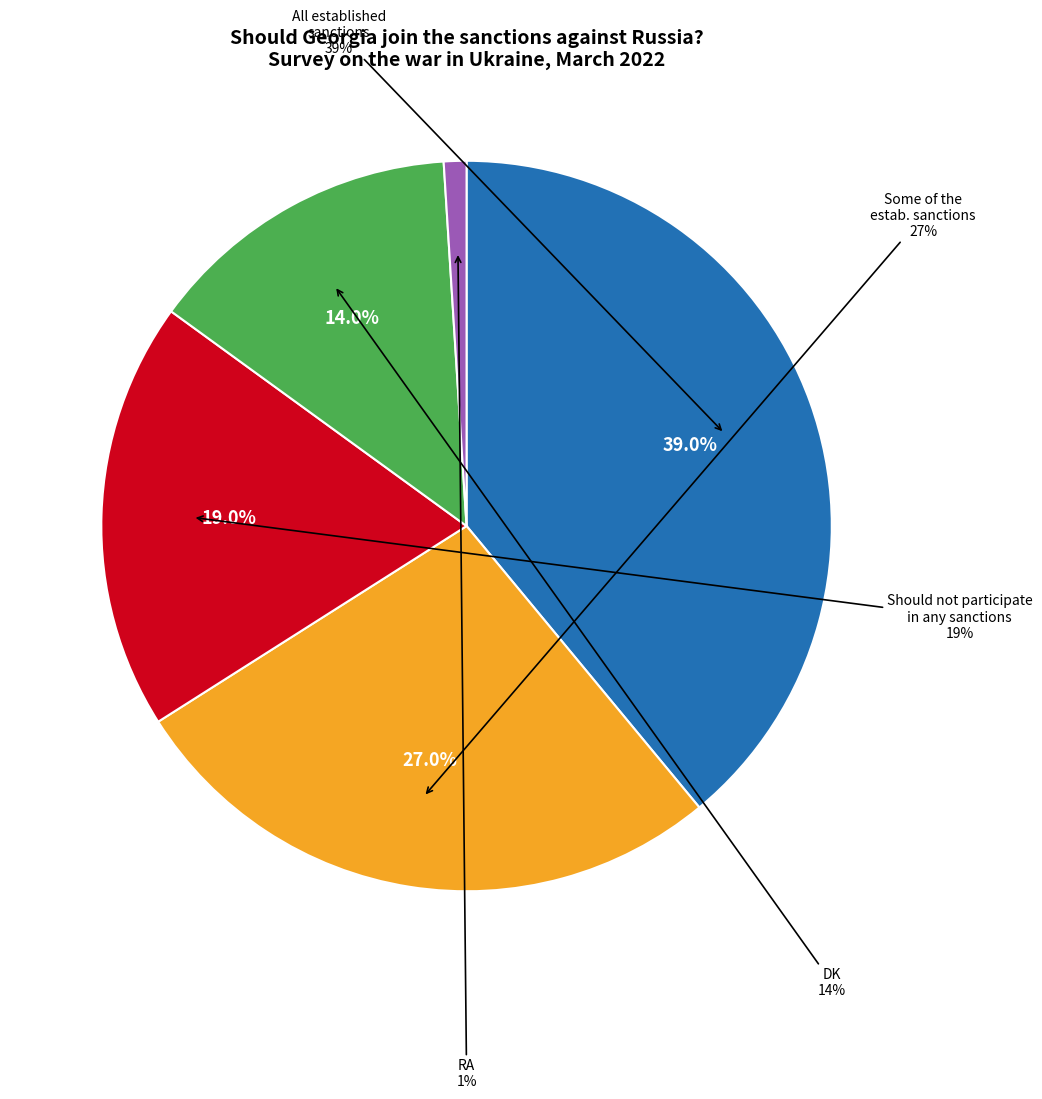

To the nearest percent, what portion does All established sanctions represent?

39%